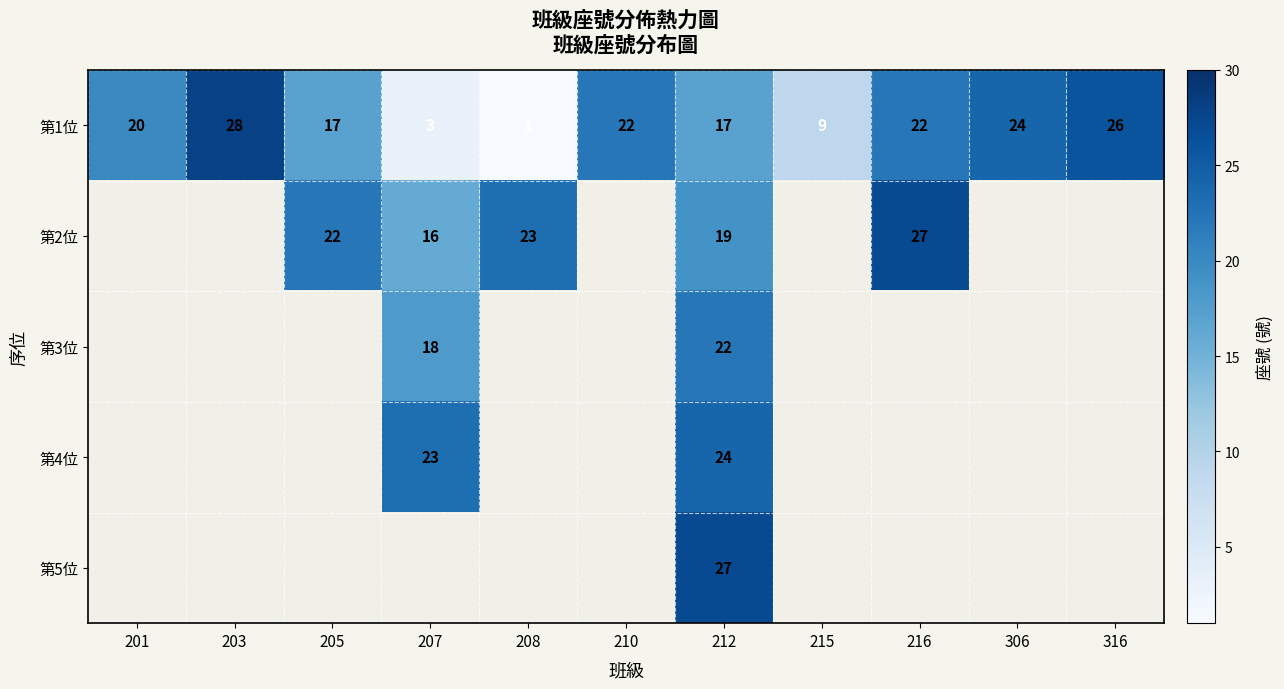

The value of 第3位 at 212 is 5. True or false?

False